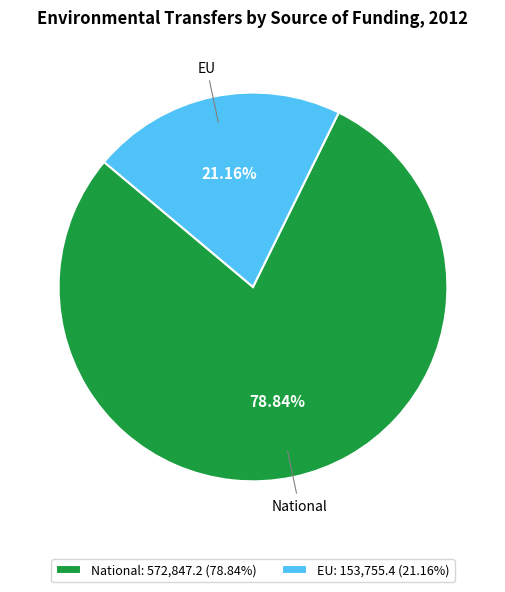

Which has a higher value, EU or National?

National